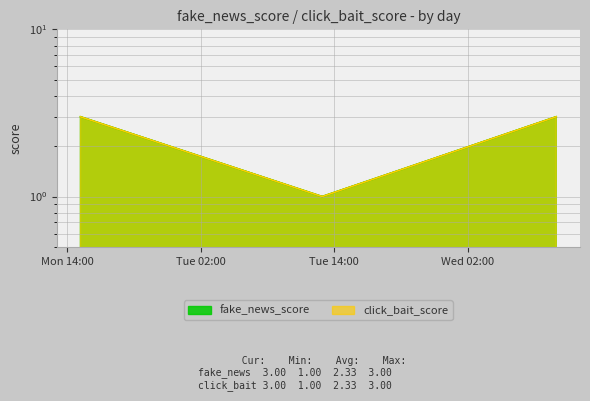

Is it true that click_bait_score equals 3 at 2017-05-17 09:57:00?

True